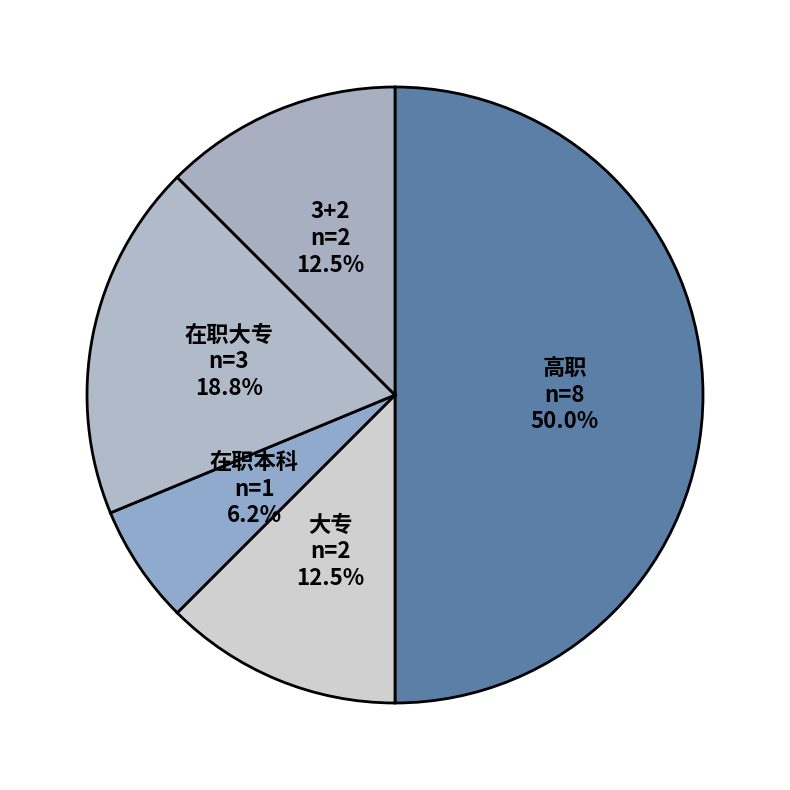

Which slice is the smallest?

在职本科